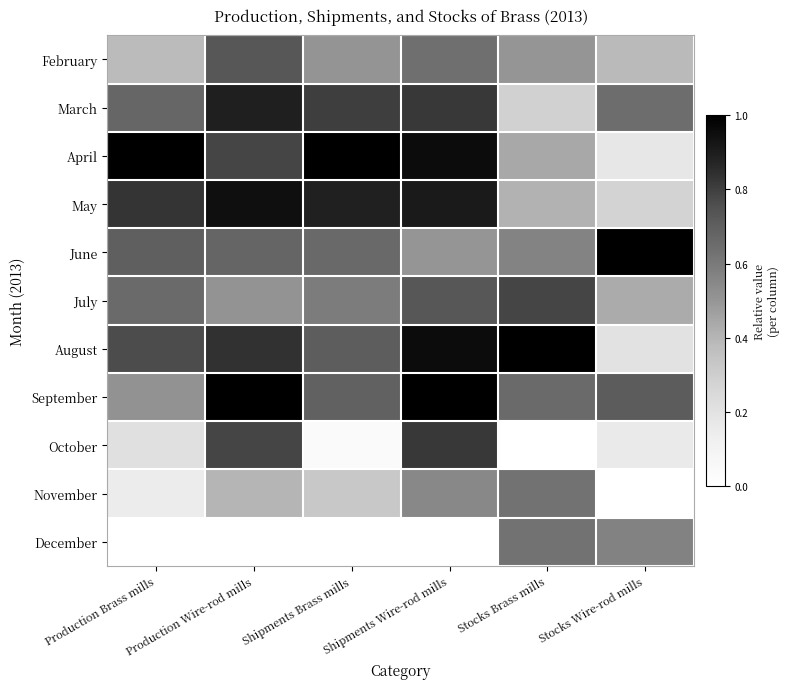

Count the number of categories in the chart.

6